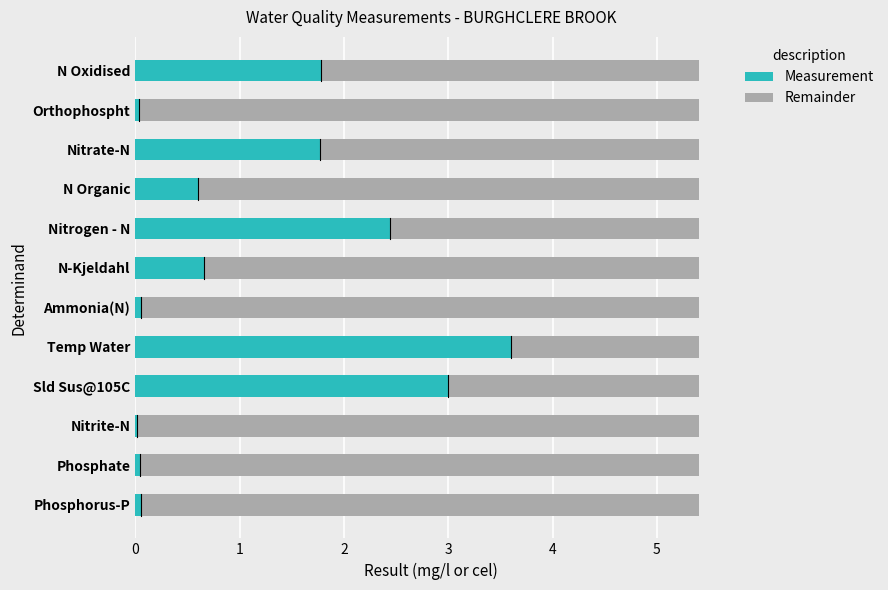

Which category has the highest value in the Measurement series?

Temp Water